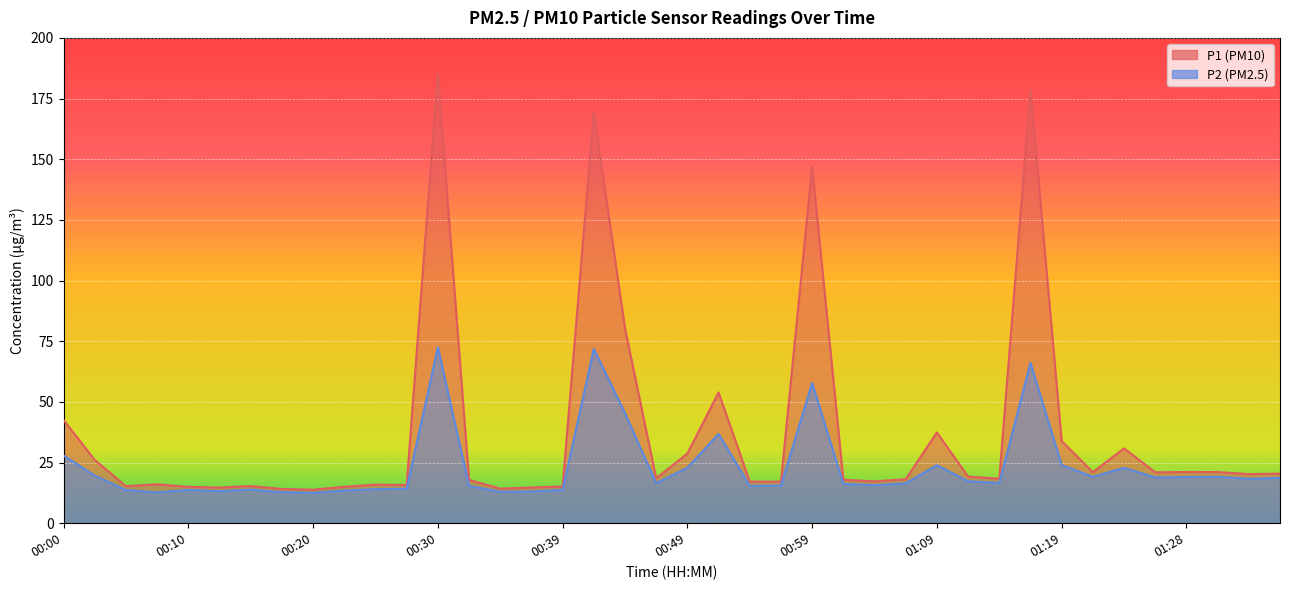

What is the difference between the maximum and minimum values in the P2 series?

60.0